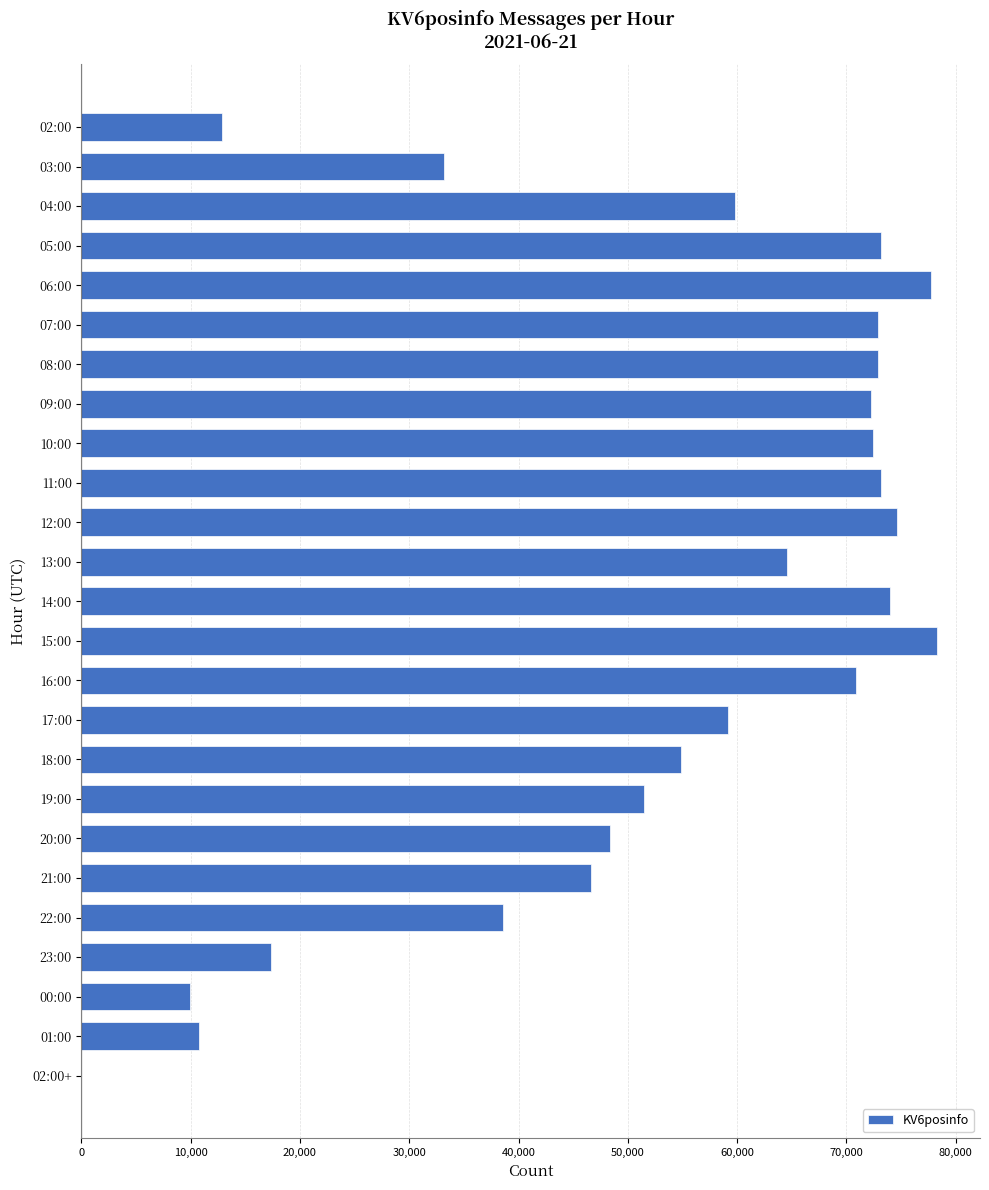

The chart shows a value of 21639 at 02:00. True or false?

False